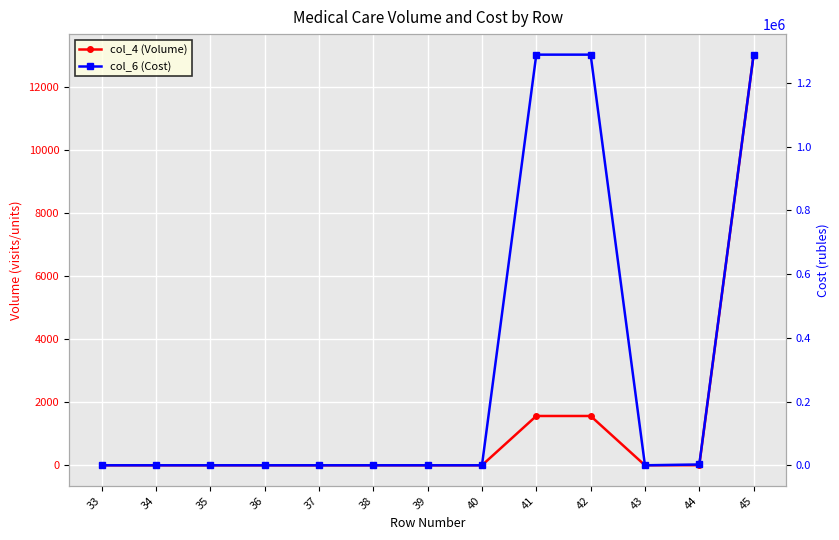

Reading left to right, extract all data points from this chart.

col_4 (Volume): 0	0	0	0	0	0	0	0	1563	1563	0	3	13019
col_6 (Cost): 0	0	0	0	0	0	0	0	1288925	1288925	0	2475	1288925